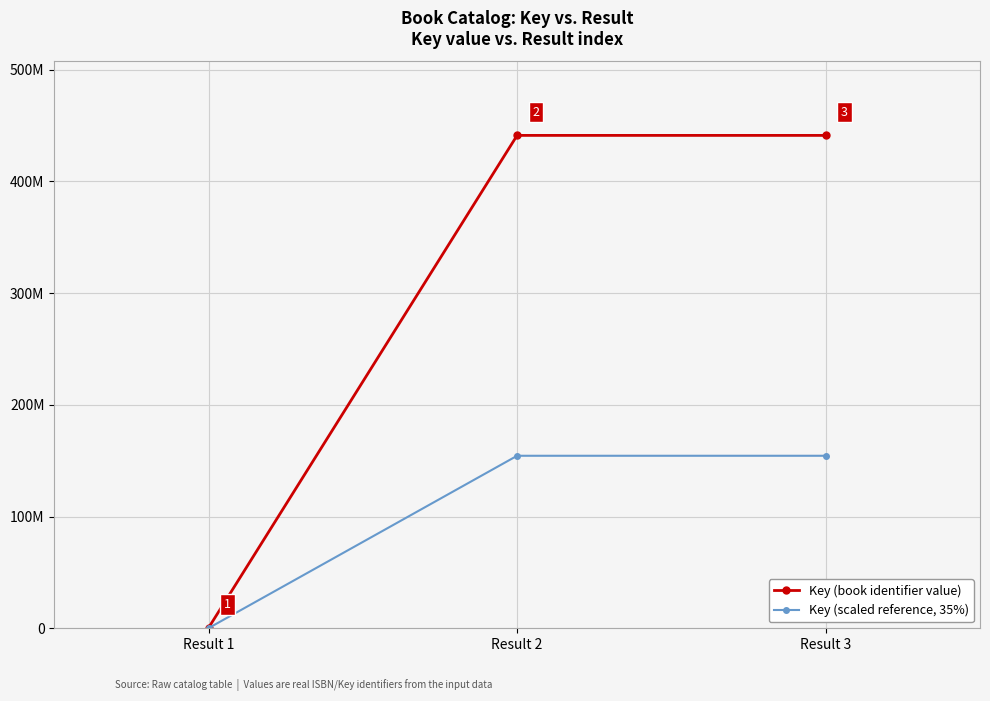

True or false: Key (book identifier value) has a value of 265313418.1 at Result 2.

False